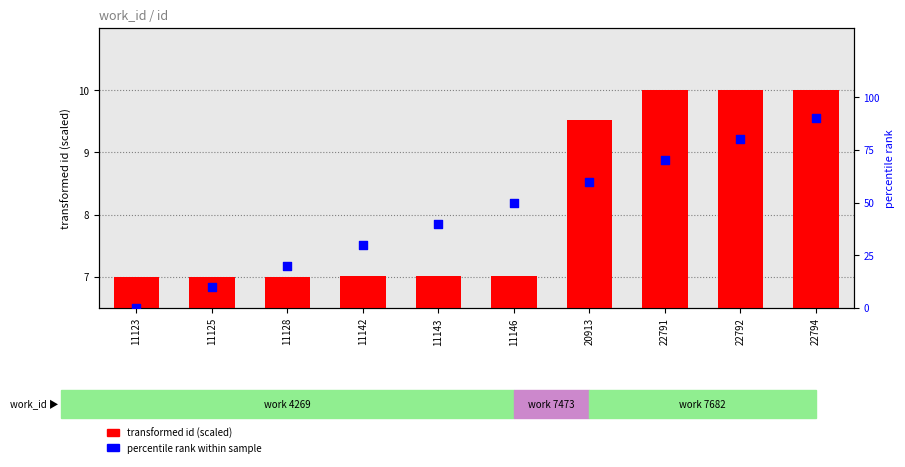

Which series contains the highest Y value?

percentile rank within sample